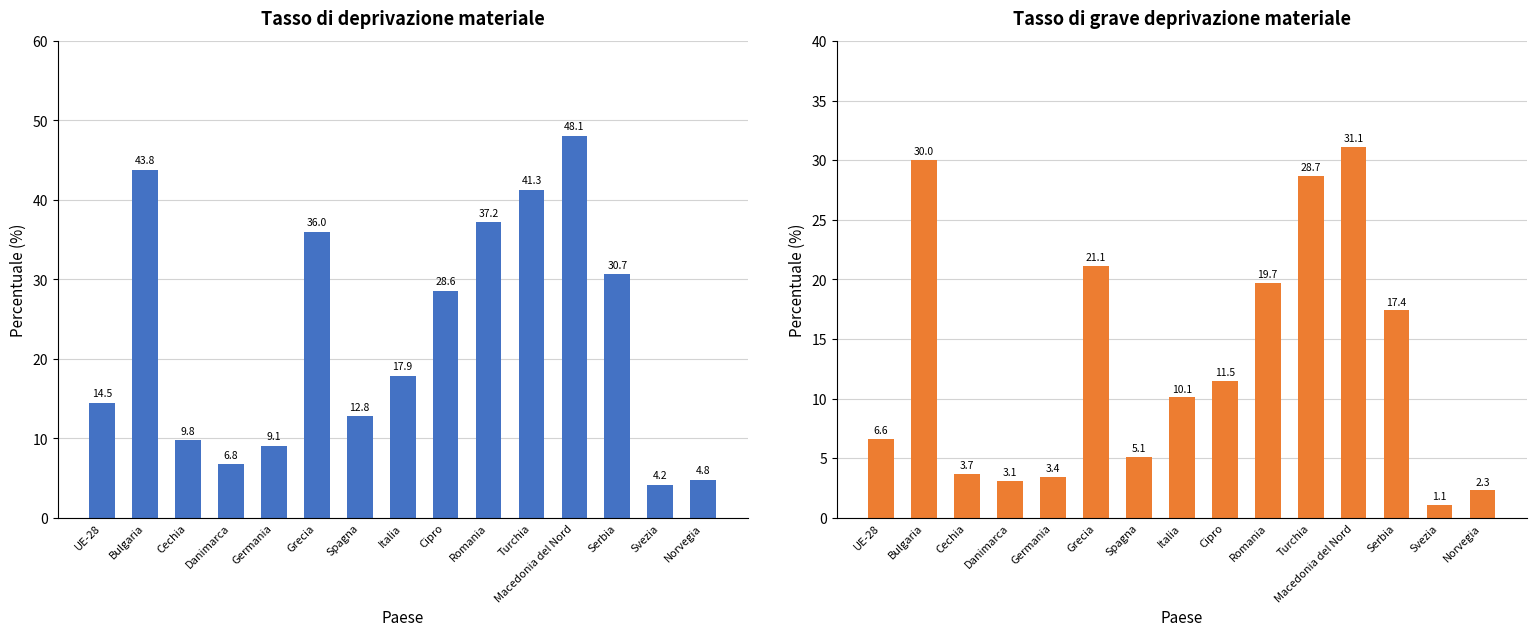

The Tasso di deprivazione materiale series shows 7.3 at Svezia. True or false?

False